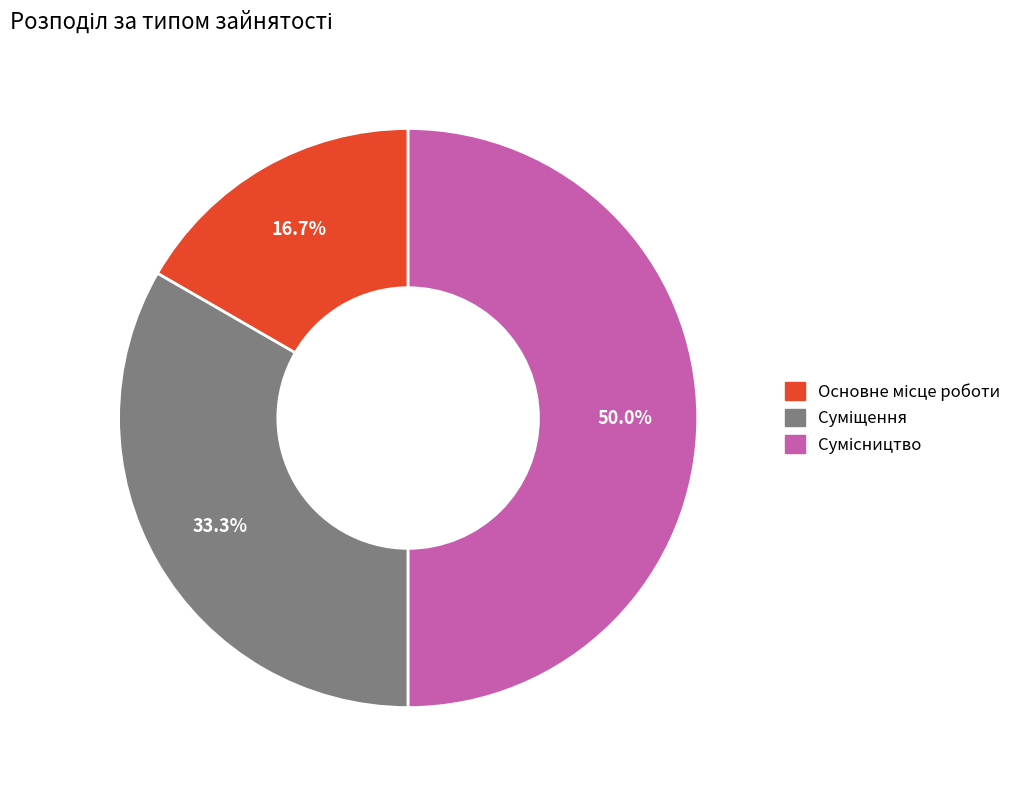

Does Сумісництво represent more than half of the total?

No